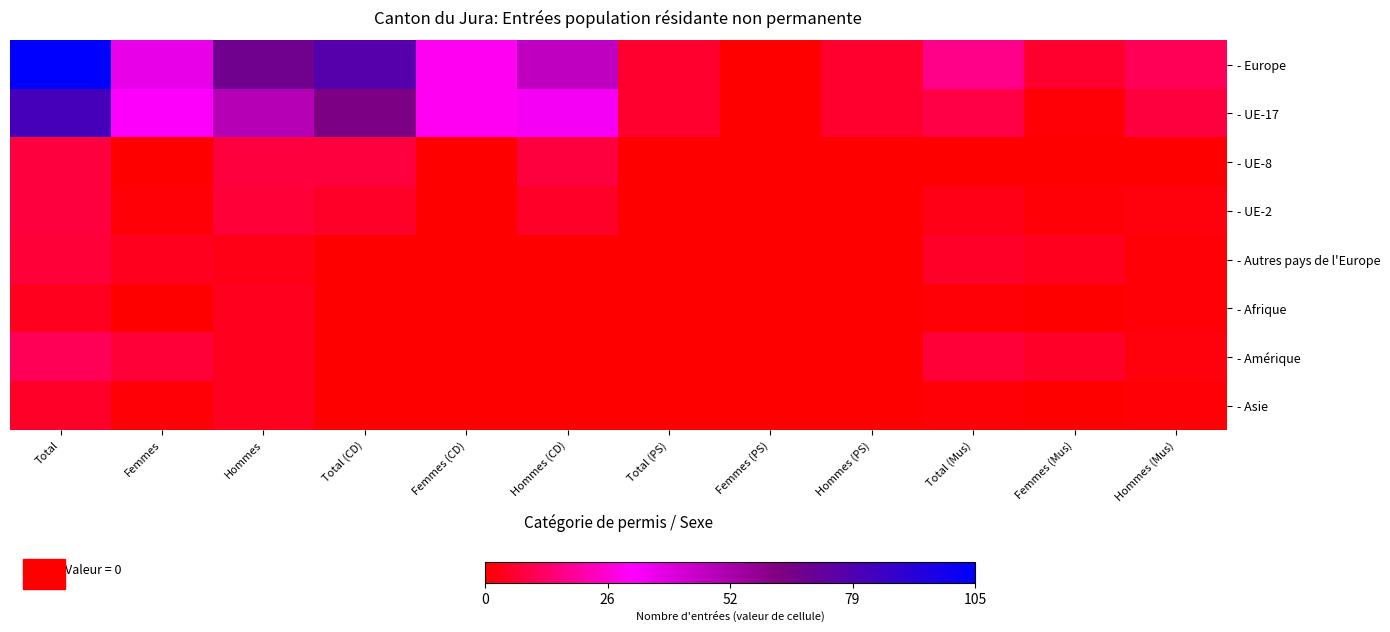

Rank the series at Femmes (Mus) from lowest to highest value.

- UE-8, - Afrique, - Asie, - UE-17, - UE-2, - Autres pays de l'Europe, - Amérique, - Europe